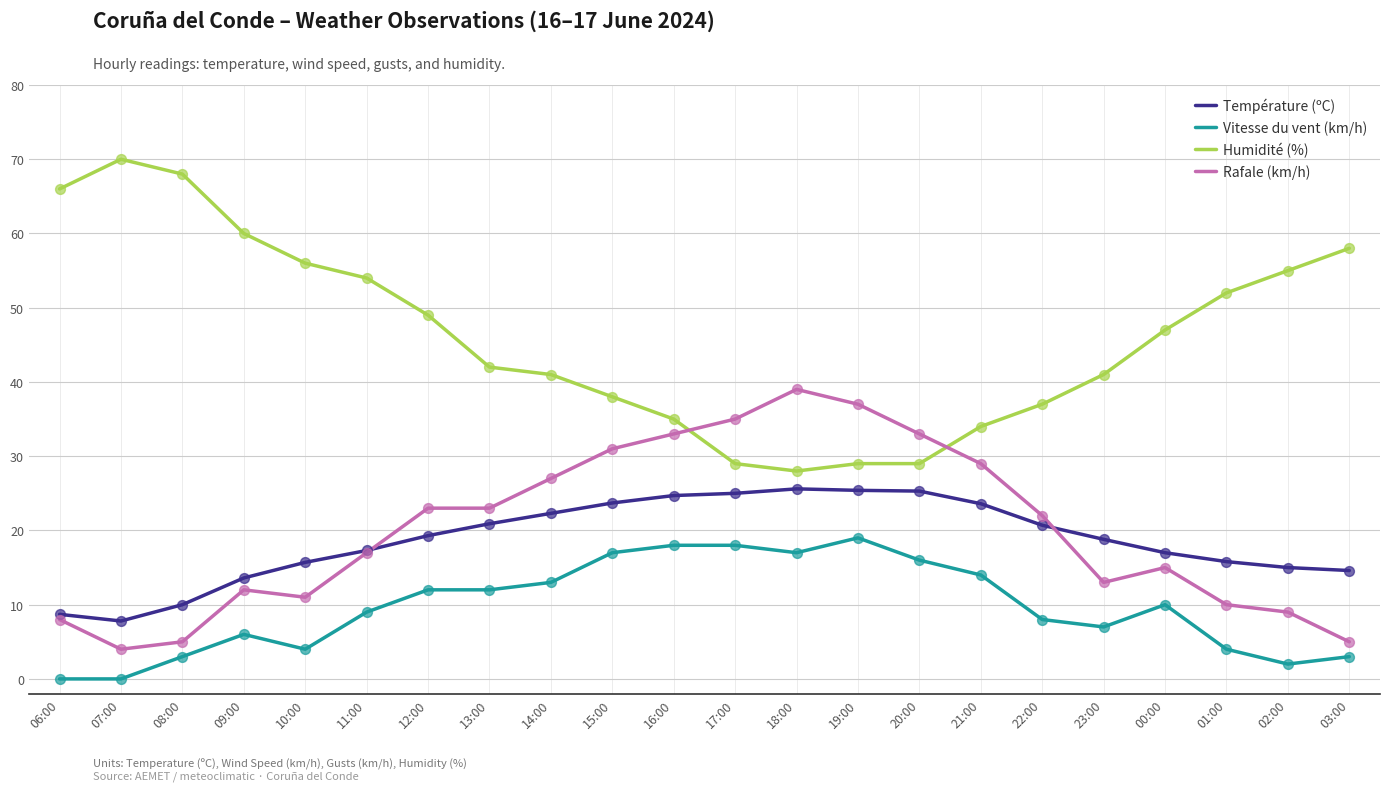

What are all the series names shown in the legend?

Température (ºC), Vitesse du vent (km/h), Humidité (%), Rafale (km/h)